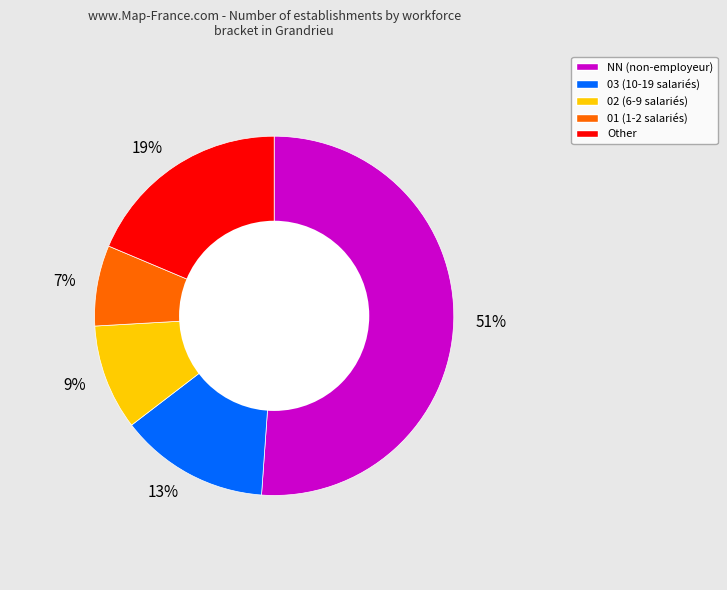

What is the smallest slice in the pie chart?

7%